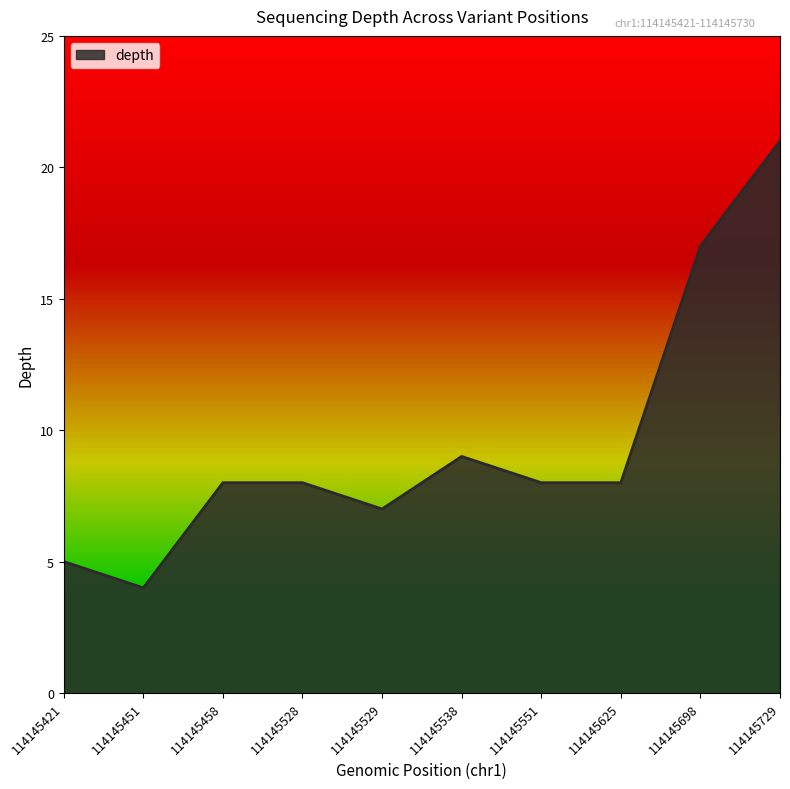

True or false: the data shows 4 at 114145538.

False